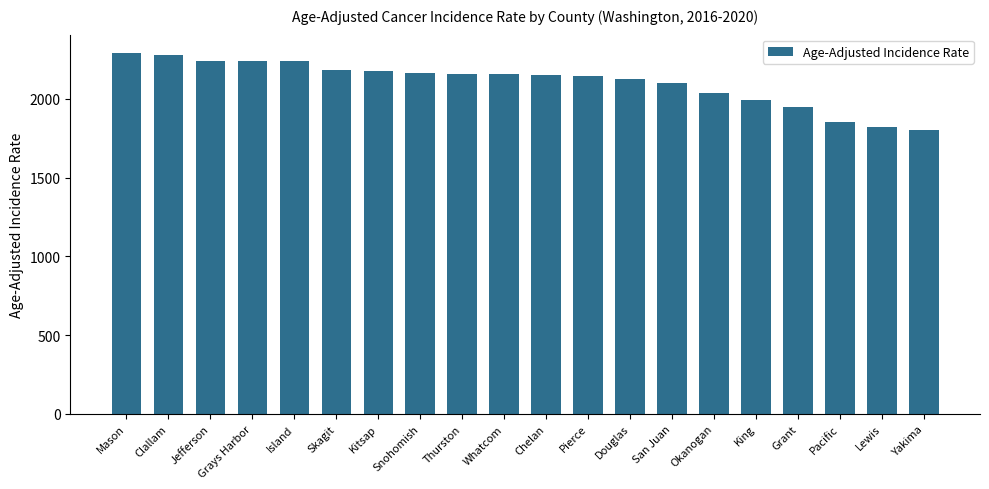

Where is the data nearest to the value 2046?

Okanogan